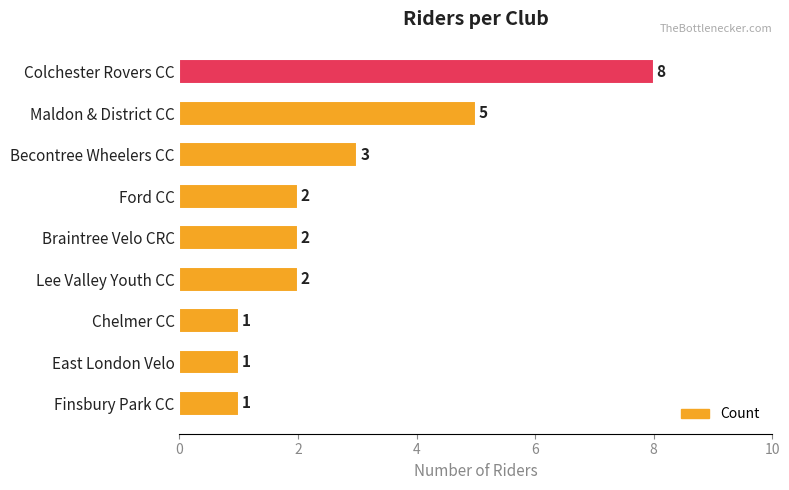

Between Finsbury Park CC and Ford CC, which is larger?

Ford CC